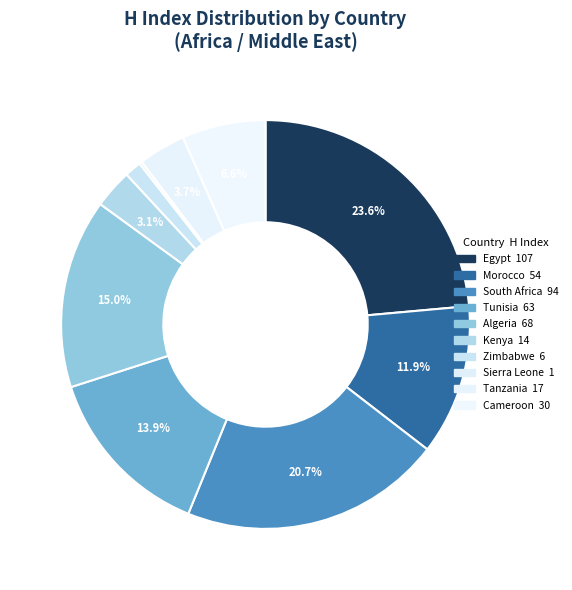

What is the smallest slice in the pie chart?

Sierra Leone